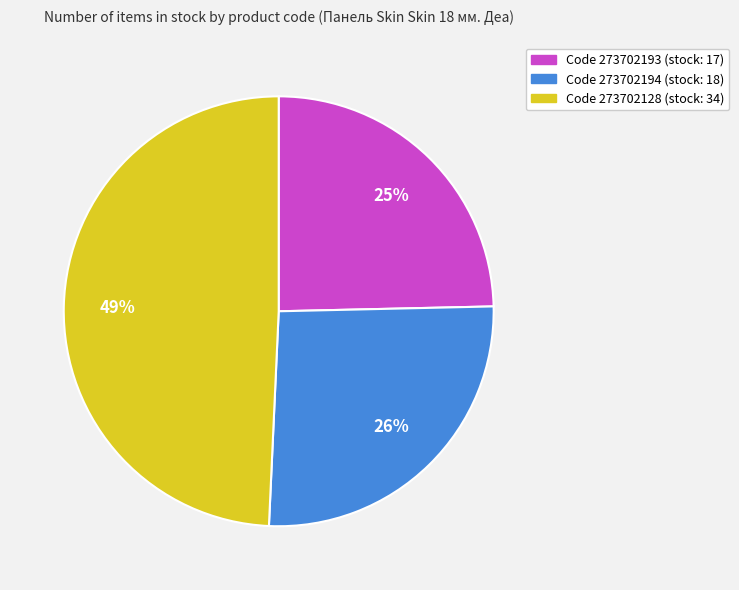

Count the number of slices in the pie.

3